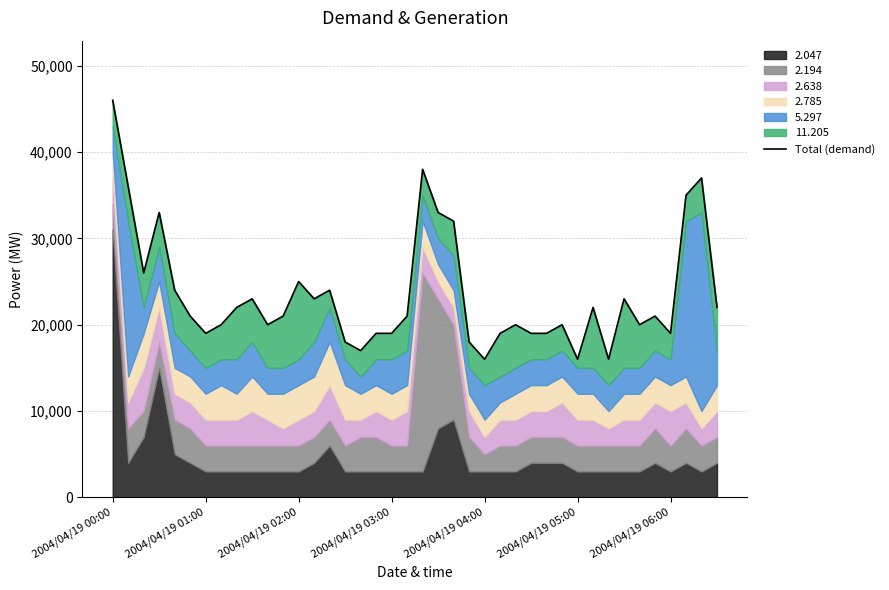

What is the ratio of the value at 24 to the value at 21?

0.5